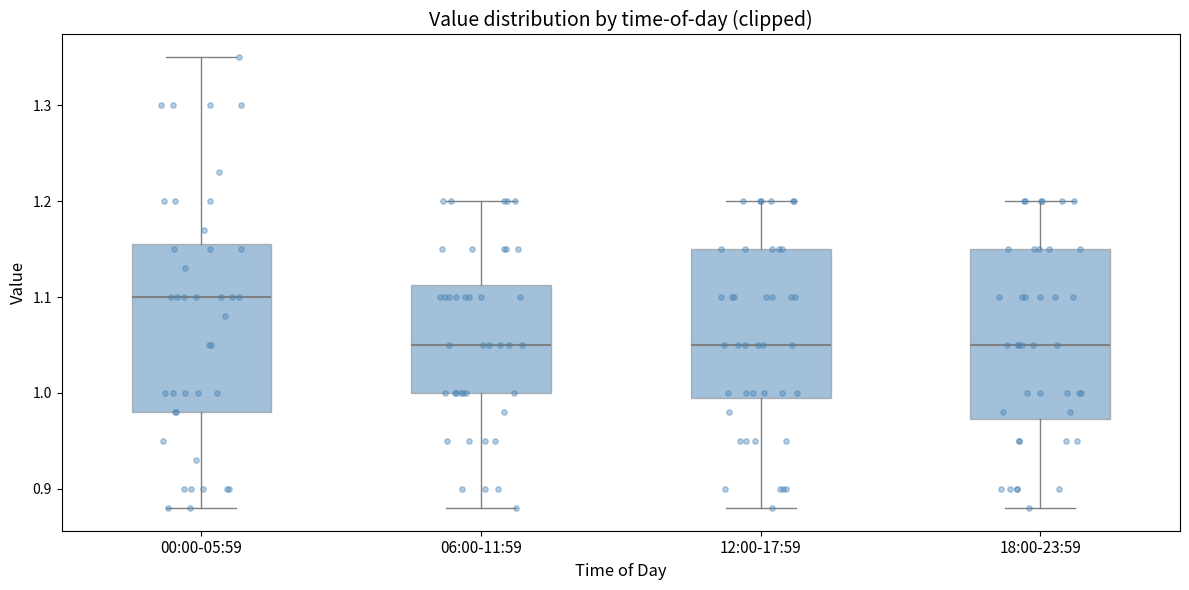

Reading left to right, transcribe this box plot: for each box, give where its median line is, the range the box spans, and where its two whiskers end, as read against the y-axis. The values are not printed on the chart, so give them approximately, as read against the axis.

00:00-05:59: median 1.10, box 0.98 to 1.16, whiskers 0.88 to 1.35
06:00-11:59: median 1.05, box 1.00 to 1.11, whiskers 0.88 to 1.20
12:00-17:59: median 1.05, box 1.00 to 1.15, whiskers 0.88 to 1.20
18:00-23:59: median 1.05, box 0.97 to 1.15, whiskers 0.88 to 1.20